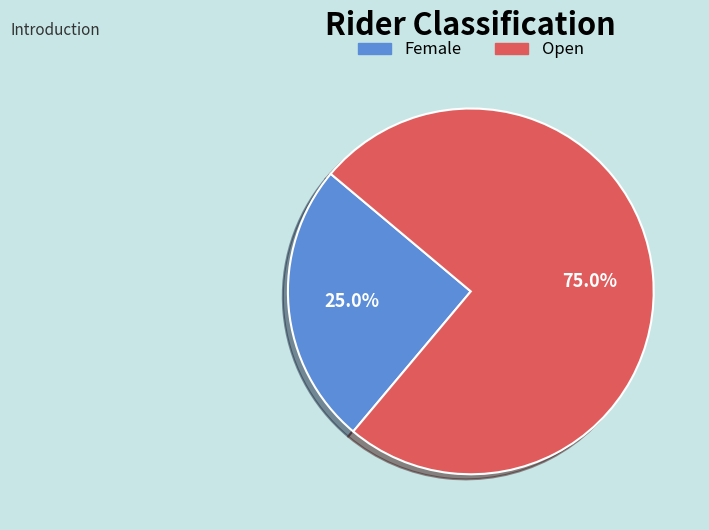

To the nearest percent, what percentage of the pie is Open?

75%